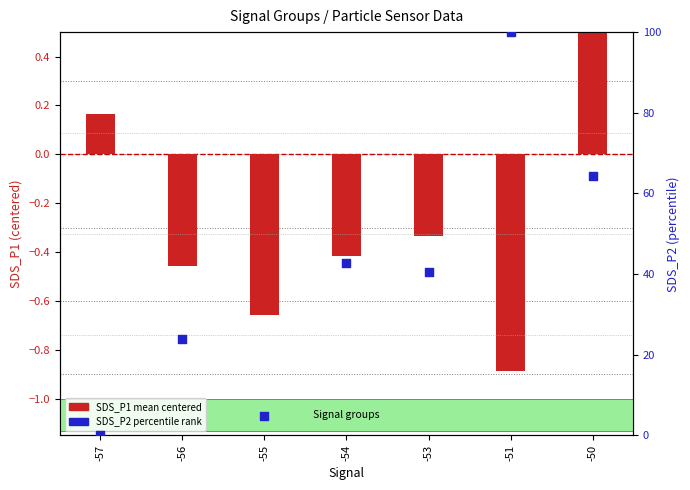

What is the total value across all series at -53?

40.1